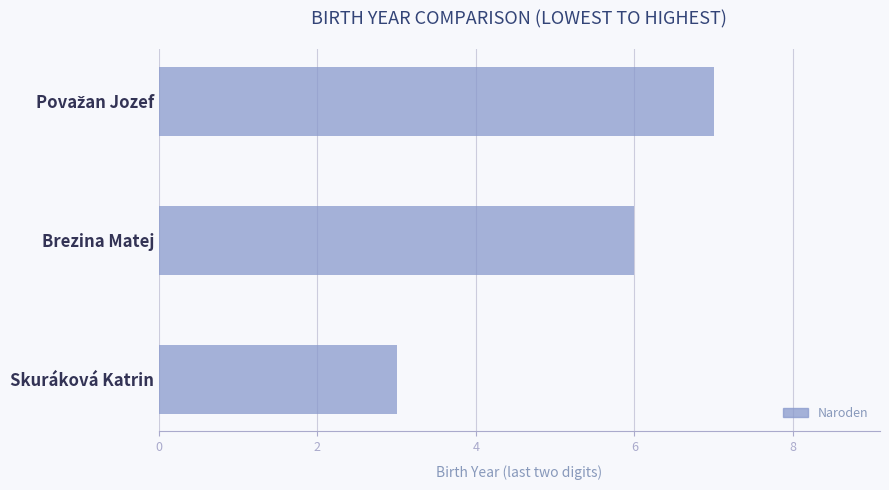

Which has a higher value, Skuráková Katrin or Brezina Matej?

Brezina Matej